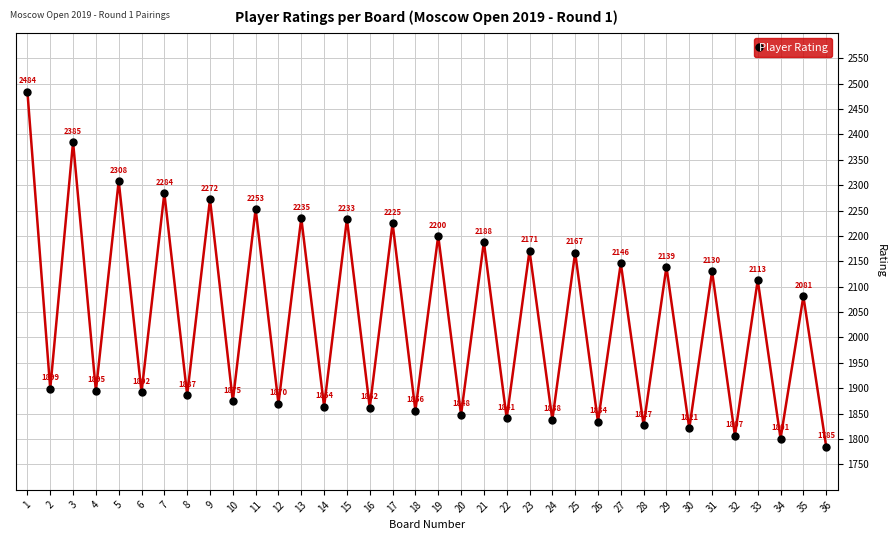

What is the value of the 36th point from the left?

1785